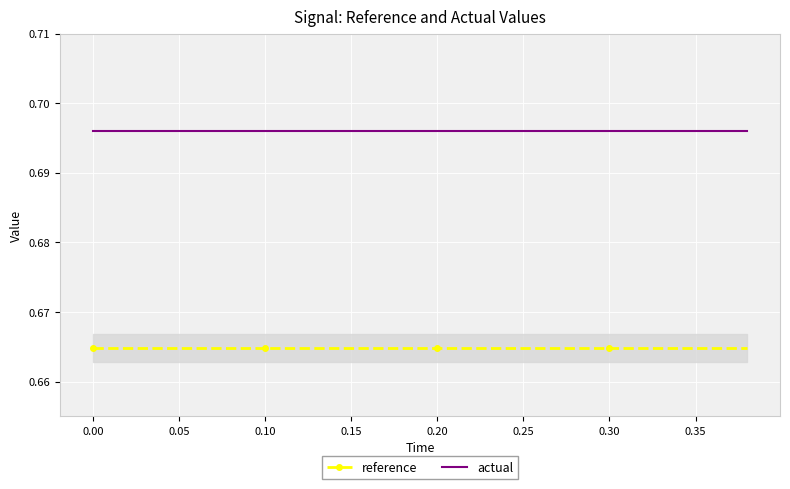

True or false: actual and reference intersect in this chart.

False